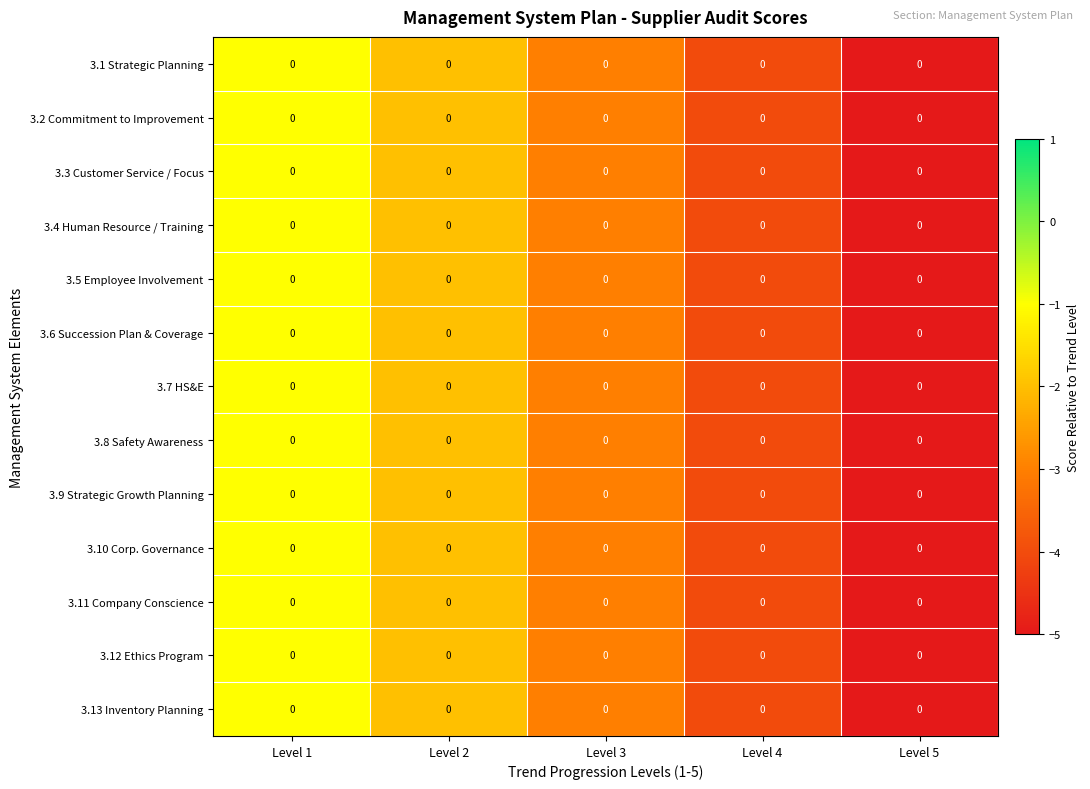

Reading right to left, what are all the values shown in this chart?

3.1 Strategic Planning: Level 5=0	Level 4=0	Level 3=0	Level 2=0	Level 1=0
3.2 Commitment to Improvement: Level 5=0	Level 4=0	Level 3=0	Level 2=0	Level 1=0
3.3 Customer Service / Focus: Level 5=0	Level 4=0	Level 3=0	Level 2=0	Level 1=0
3.4 Human Resource / Training: Level 5=0	Level 4=0	Level 3=0	Level 2=0	Level 1=0
3.5 Employee Involvement: Level 5=0	Level 4=0	Level 3=0	Level 2=0	Level 1=0
3.6 Succession Plan & Coverage: Level 5=0	Level 4=0	Level 3=0	Level 2=0	Level 1=0
3.7 HS&E: Level 5=0	Level 4=0	Level 3=0	Level 2=0	Level 1=0
3.8 Safety Awareness: Level 5=0	Level 4=0	Level 3=0	Level 2=0	Level 1=0
3.9 Strategic Growth Planning: Level 5=0	Level 4=0	Level 3=0	Level 2=0	Level 1=0
3.10 Corp. Governance: Level 5=0	Level 4=0	Level 3=0	Level 2=0	Level 1=0
3.11 Company Conscience: Level 5=0	Level 4=0	Level 3=0	Level 2=0	Level 1=0
3.12 Ethics Program: Level 5=0	Level 4=0	Level 3=0	Level 2=0	Level 1=0
3.13 Inventory Planning: Level 5=0	Level 4=0	Level 3=0	Level 2=0	Level 1=0